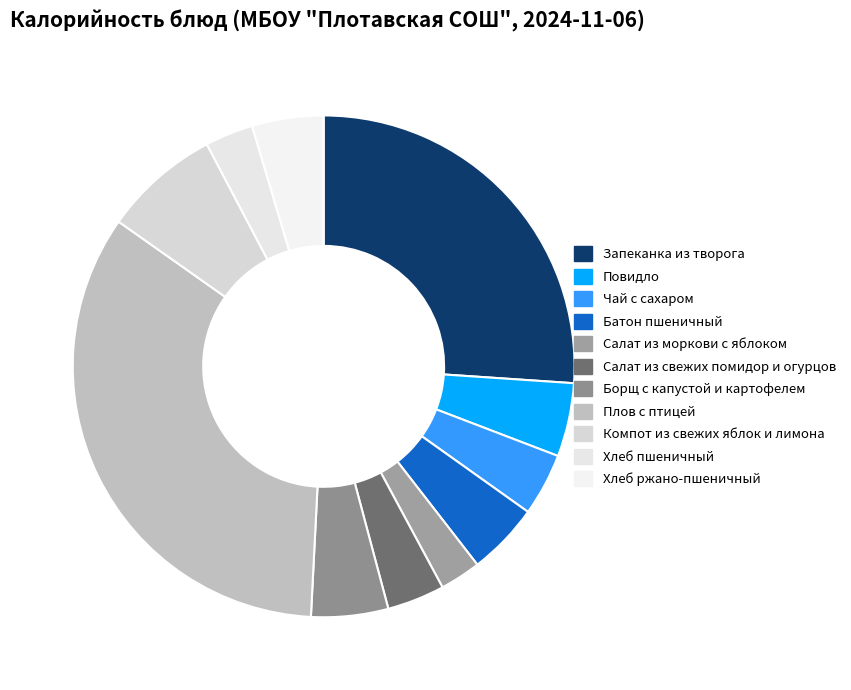

How many segments does this pie chart have?

11